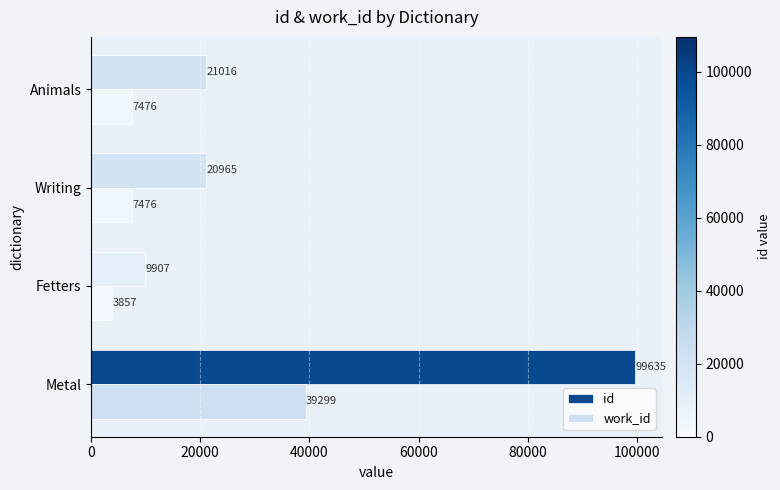

What is the difference between the maximum and minimum values in the id series?

89728